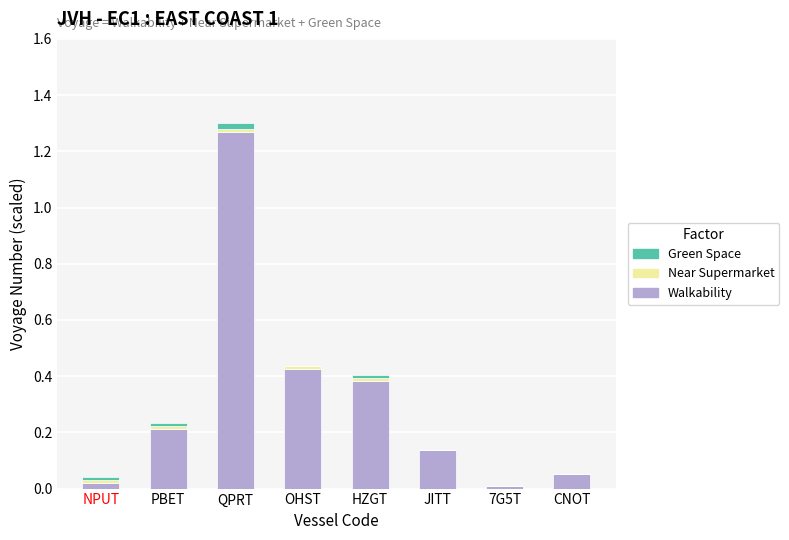

At which category is the sum across all series the highest?

QPRT